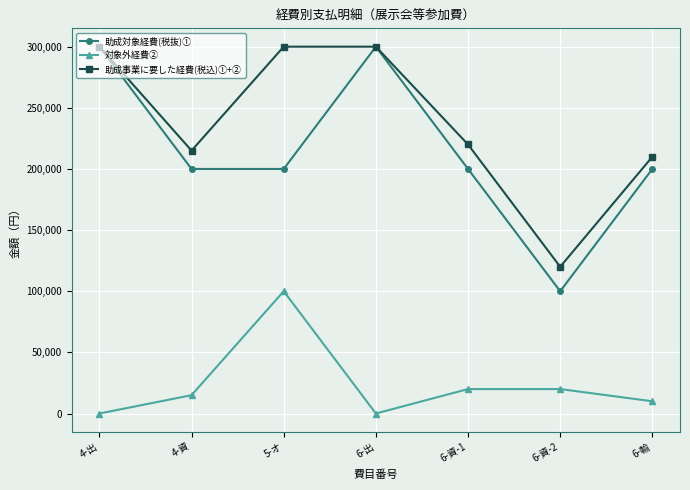

Which series has the largest total across all categories?

助成事業に要した経費(税込)①+②